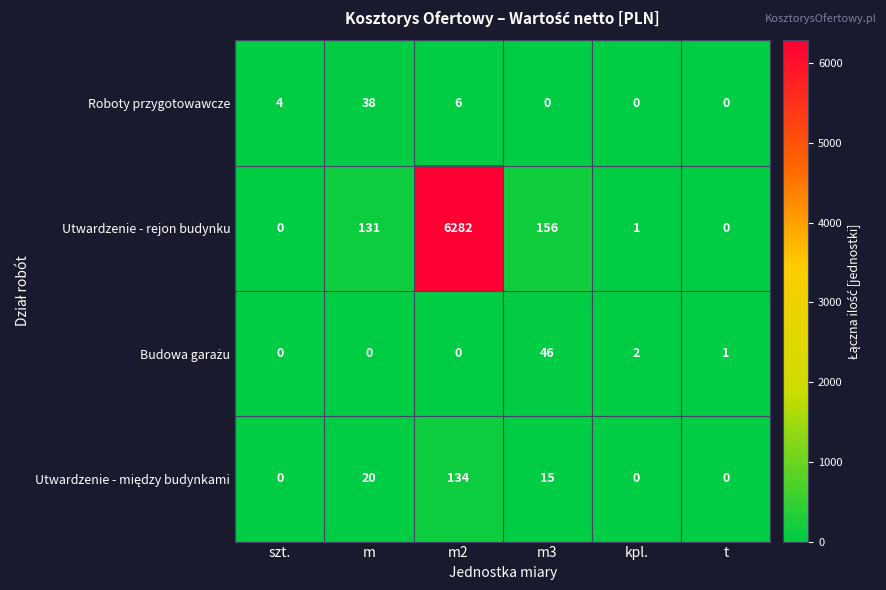

What is the difference between the maximum and second lowest values in the Roboty przygotowawcze series?

38